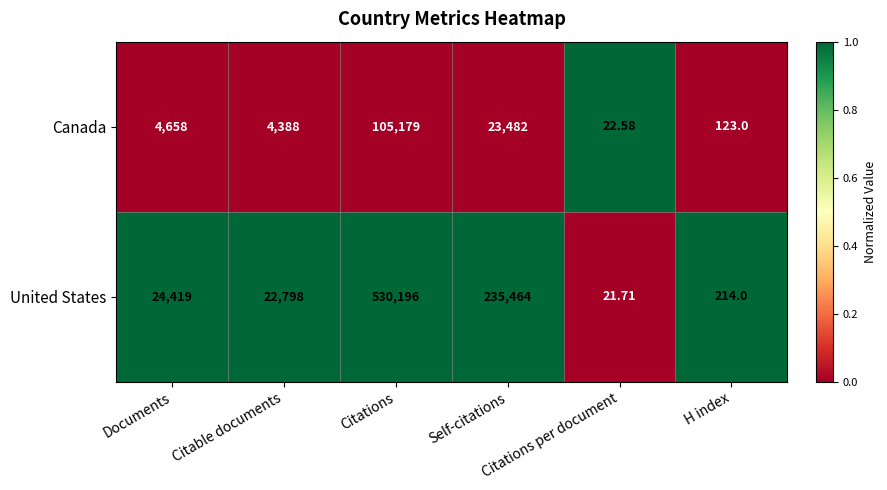

Rank the series by their maximum value, from highest to lowest.

United States, Canada